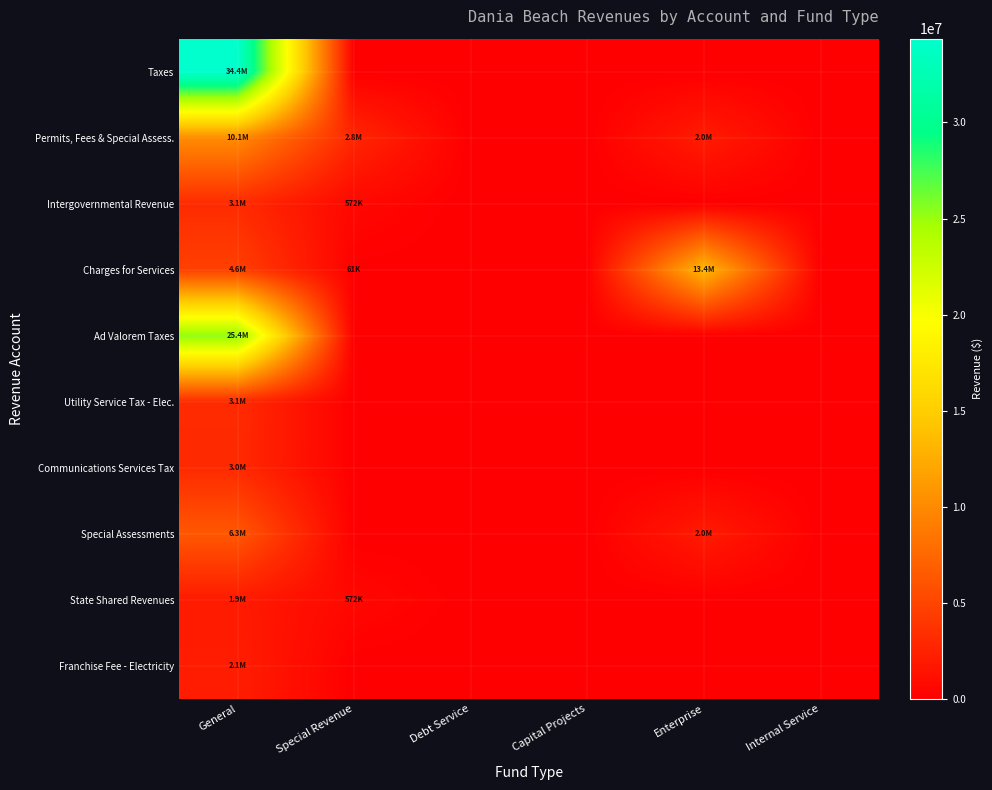

Reading left to right, what are all the values shown in this chart?

Taxes: General=34364156	Special Revenue=0	Debt Service=0	Capital Projects=0	Enterprise=0	Internal Service=0
Permits, Fees & Special Assess.: General=10119067	Special Revenue=2778261	Debt Service=0	Capital Projects=0	Enterprise=2028486	Internal Service=0
Intergovernmental Revenue: General=3123821	Special Revenue=571825	Debt Service=0	Capital Projects=0	Enterprise=0	Internal Service=0
Charges for Services: General=4648344	Special Revenue=61225	Debt Service=0	Capital Projects=0	Enterprise=13383759	Internal Service=0
Ad Valorem Taxes: General=25434453	Special Revenue=0	Debt Service=0	Capital Projects=0	Enterprise=0	Internal Service=0
Utility Service Tax - Elec.: General=3123175	Special Revenue=0	Debt Service=0	Capital Projects=0	Enterprise=0	Internal Service=0
Communications Services Tax: General=3032532	Special Revenue=0	Debt Service=0	Capital Projects=0	Enterprise=0	Internal Service=0
Special Assessments: General=6333454	Special Revenue=0	Debt Service=0	Capital Projects=0	Enterprise=1952231	Internal Service=0
State Shared Revenues: General=1939492	Special Revenue=571825	Debt Service=0	Capital Projects=0	Enterprise=0	Internal Service=0
Franchise Fee - Electricity: General=2136541	Special Revenue=0	Debt Service=0	Capital Projects=0	Enterprise=0	Internal Service=0